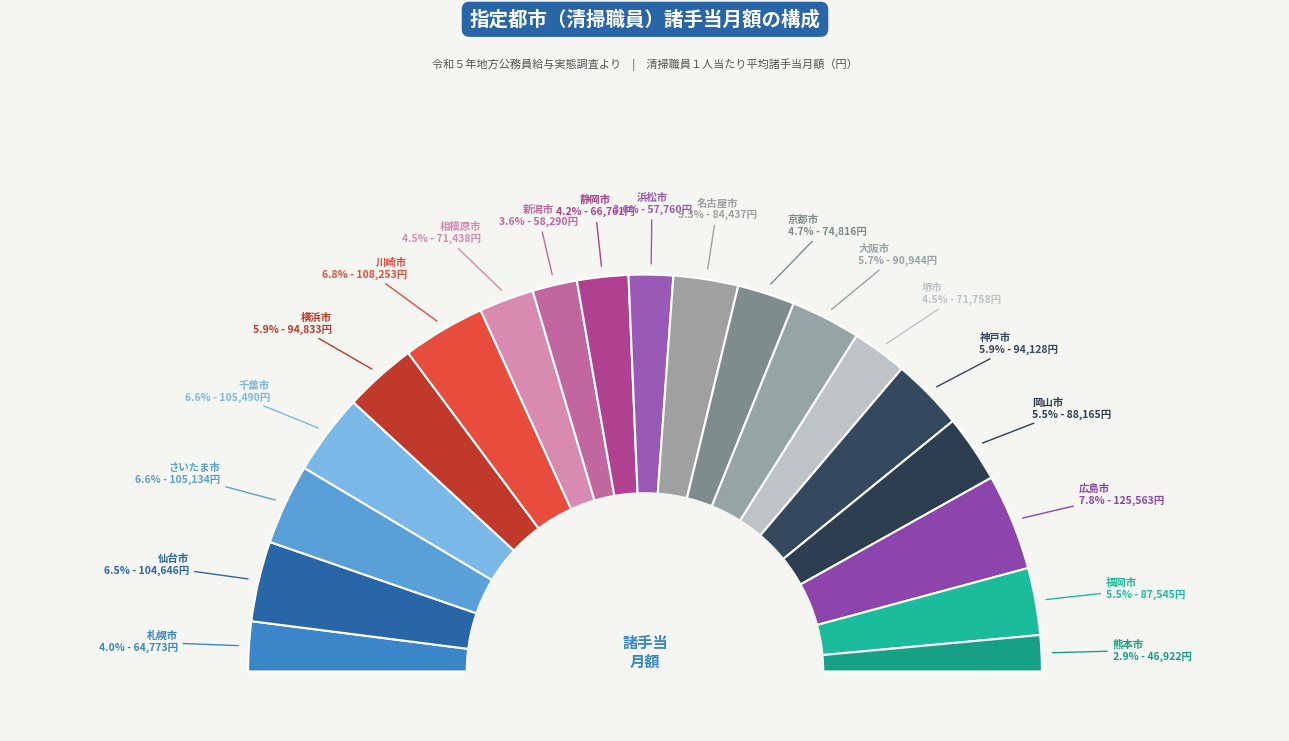

To the nearest percent, what percentage of the pie is 岡山市?

6%